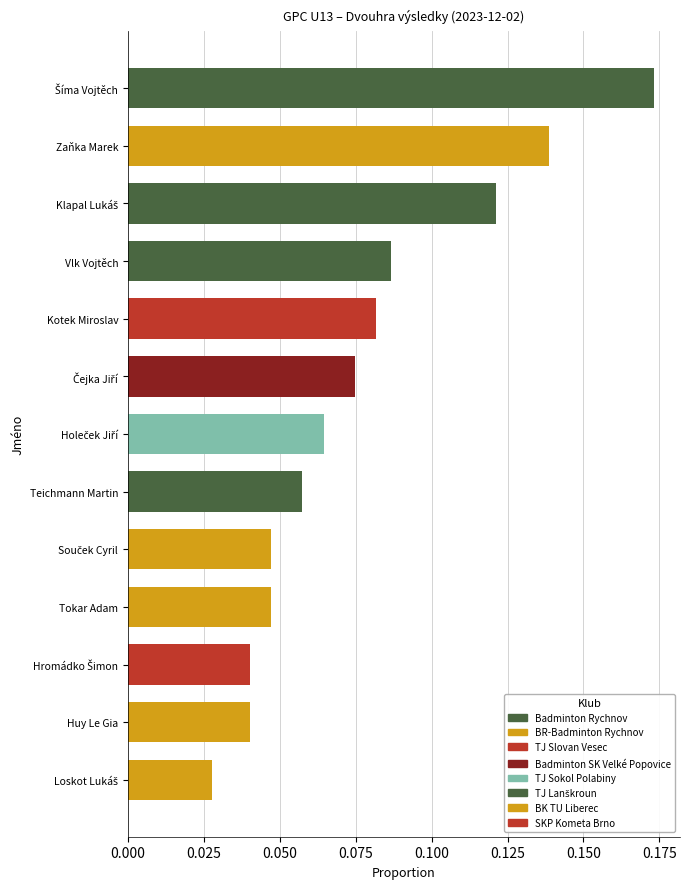

Count the values in the range 0 to 1.

13